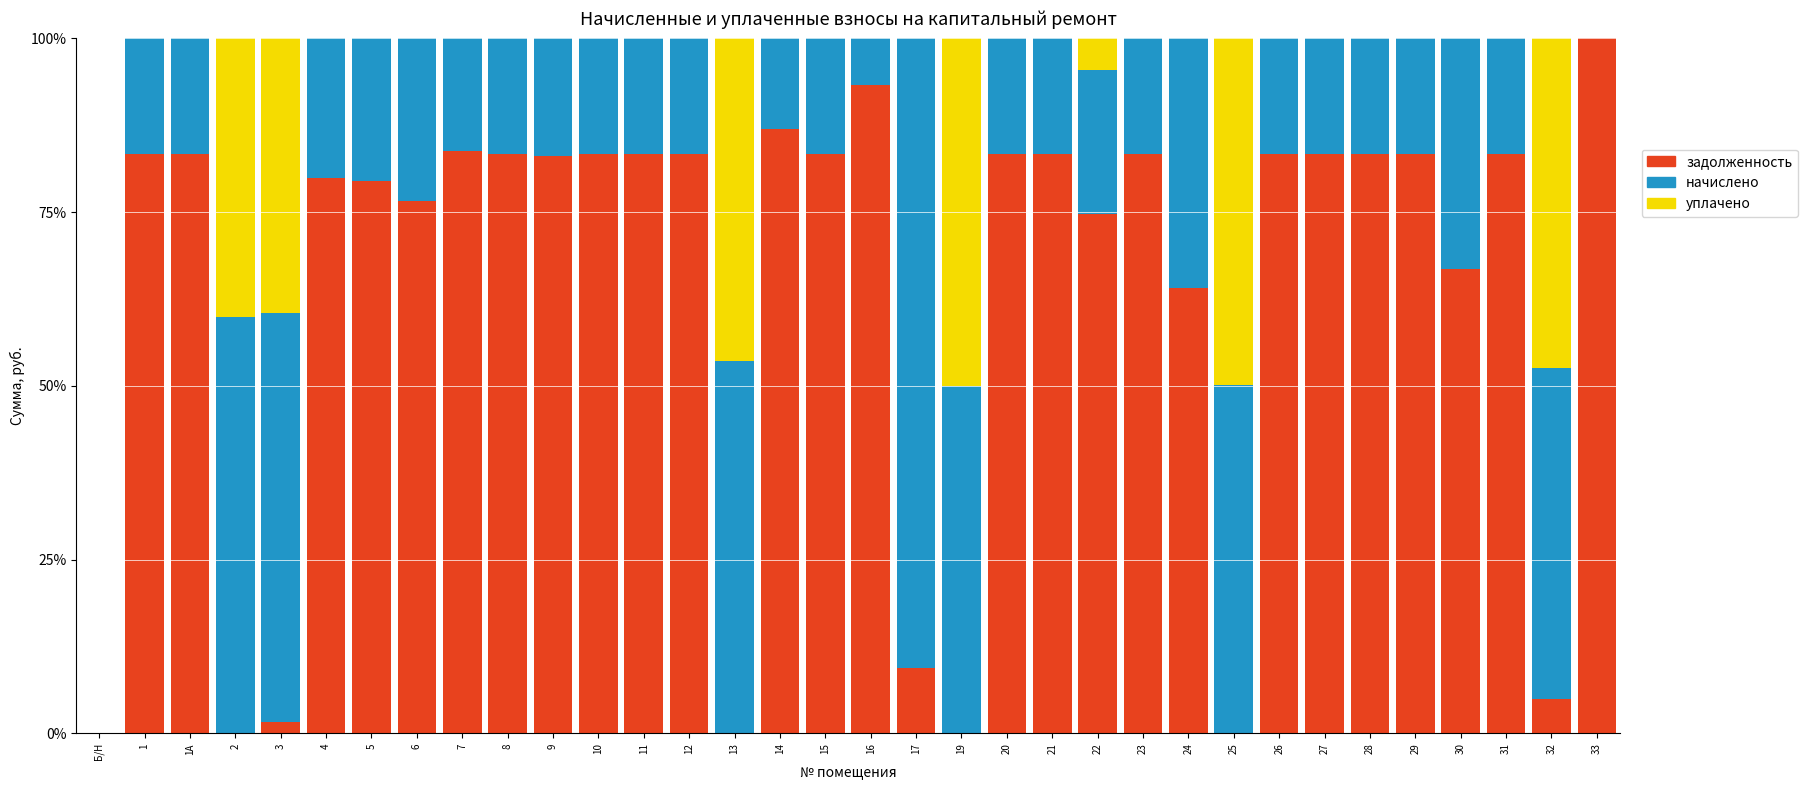

What is the total value across all series at 1?

100.0